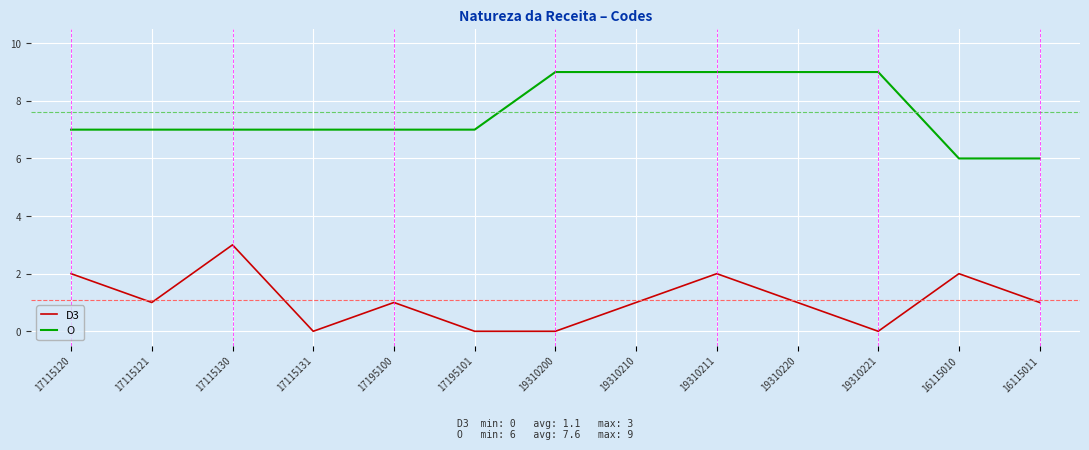

What are all the series names shown in the legend?

D3, O